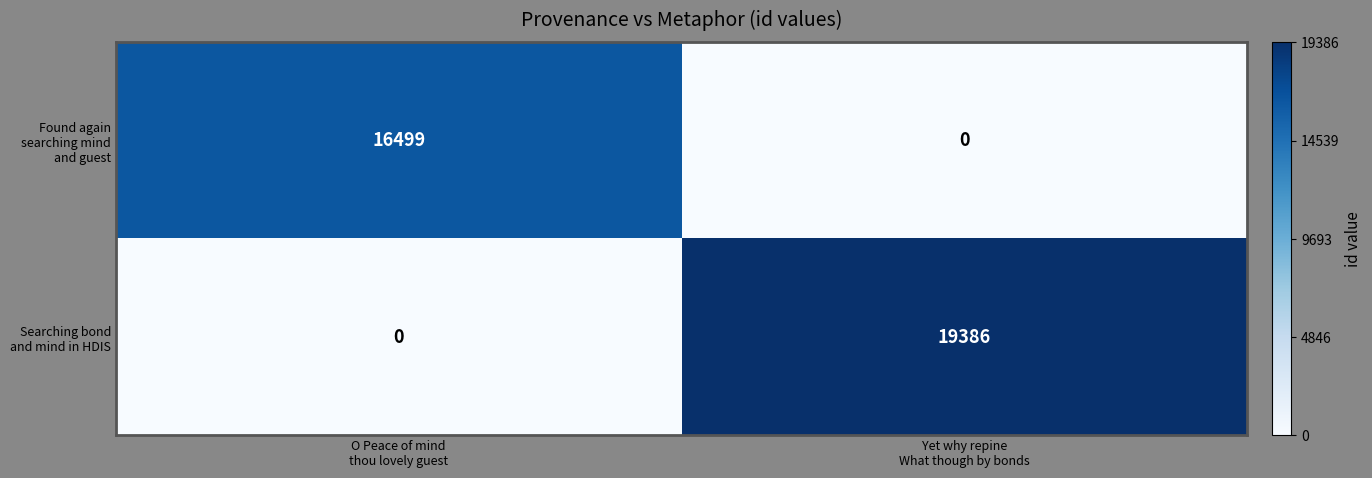

What is the greatest value displayed?

19386